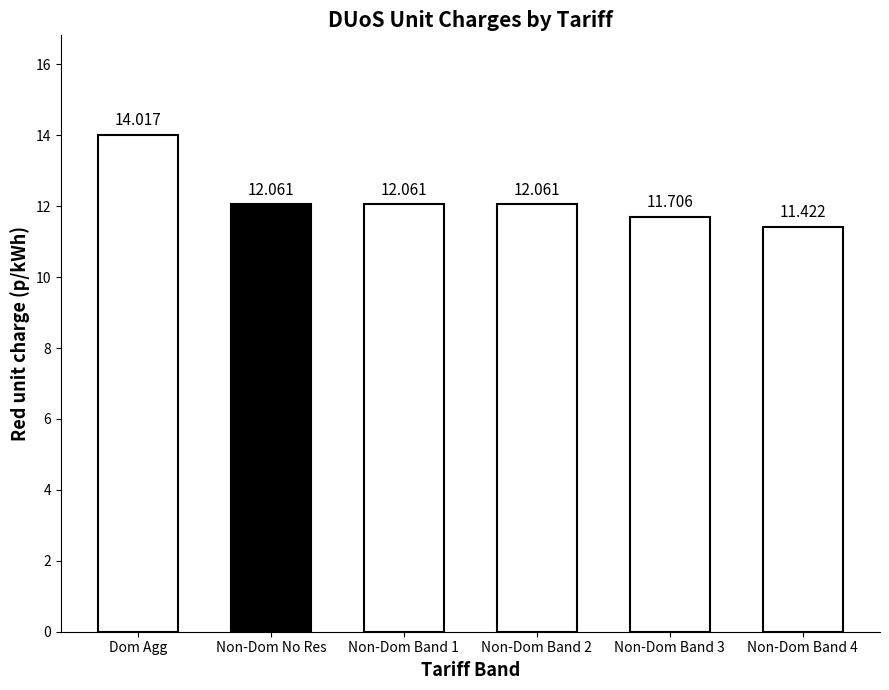

Which has a higher value, Non-Dom No Res or Non-Dom Band 3?

Non-Dom No Res